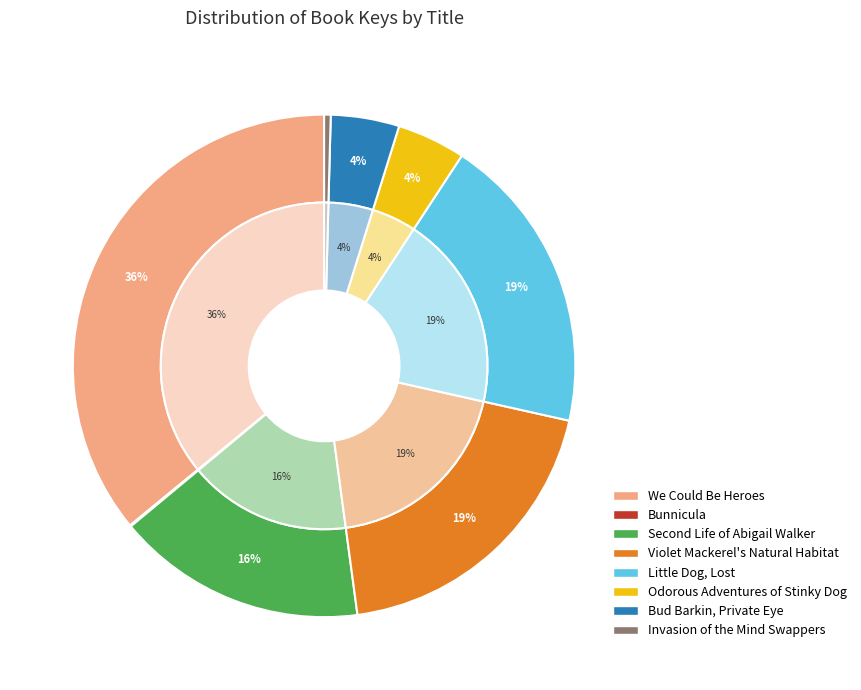

How many slices are in this pie chart?

8